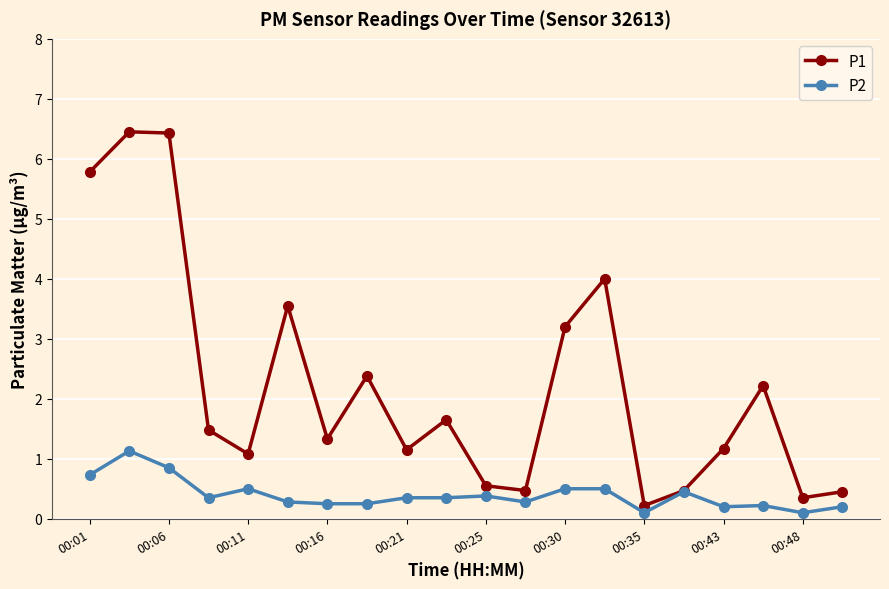

Which series has the largest range (max minus min)?

P1